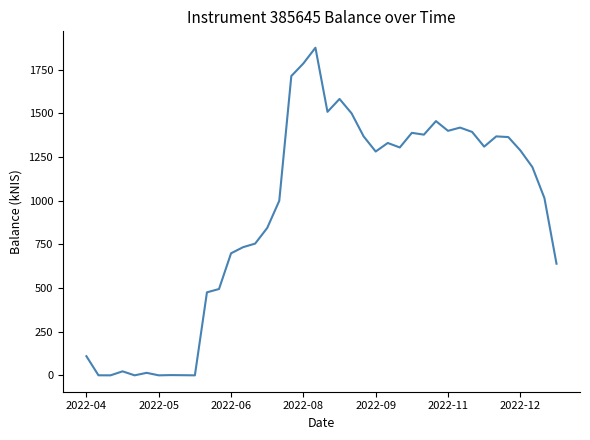

Count the number of values greater than 1282.

20